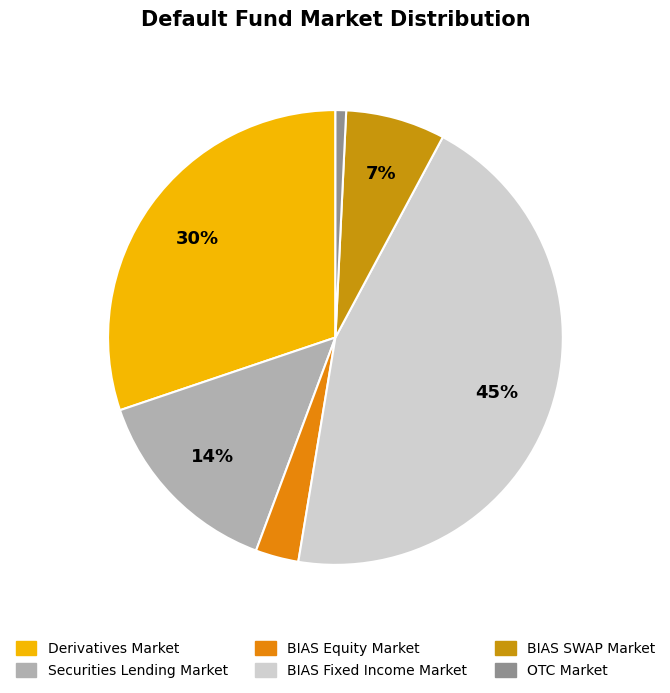

What portion of the pie excludes BIAS Fixed Income Market?

55.2%